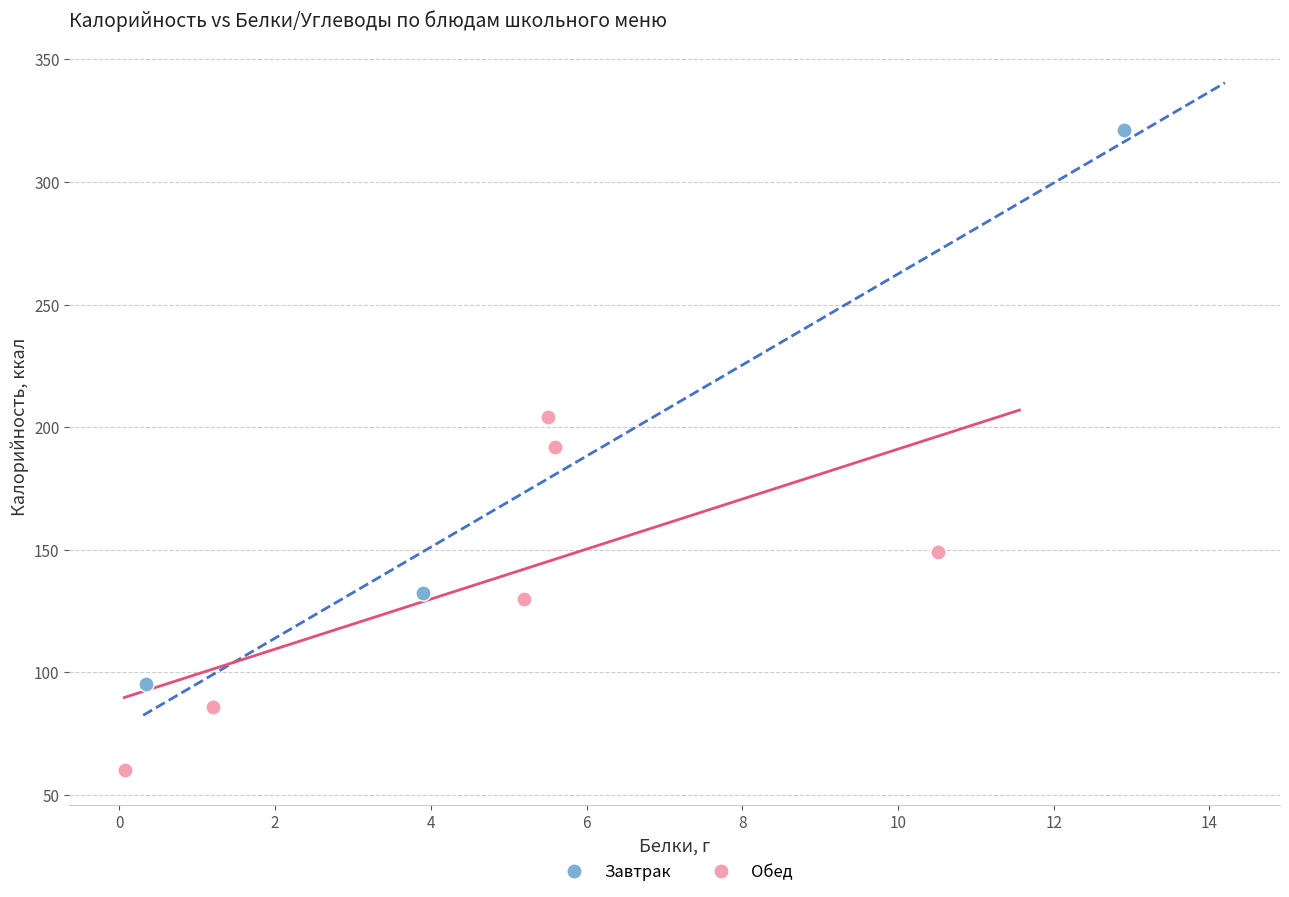

What are all the series names shown in the legend?

Завтрак, Обед